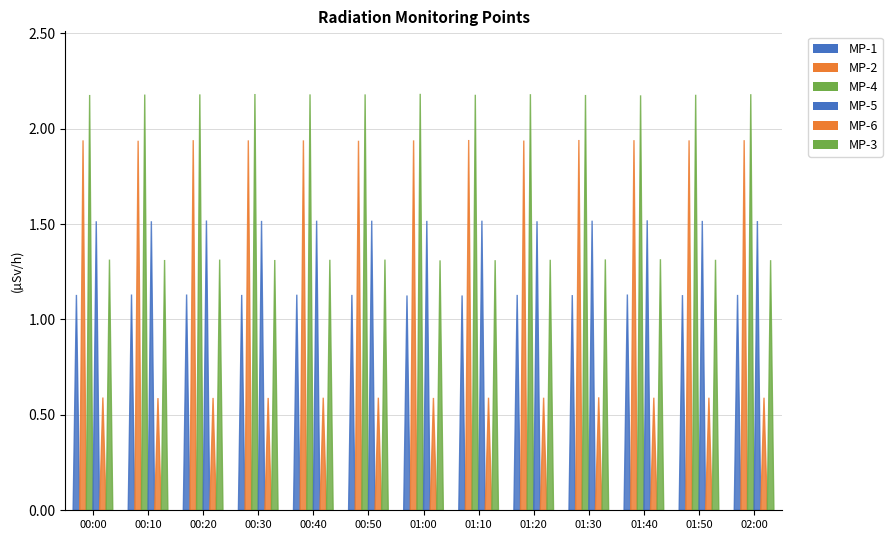

How many bars are there in total?

78